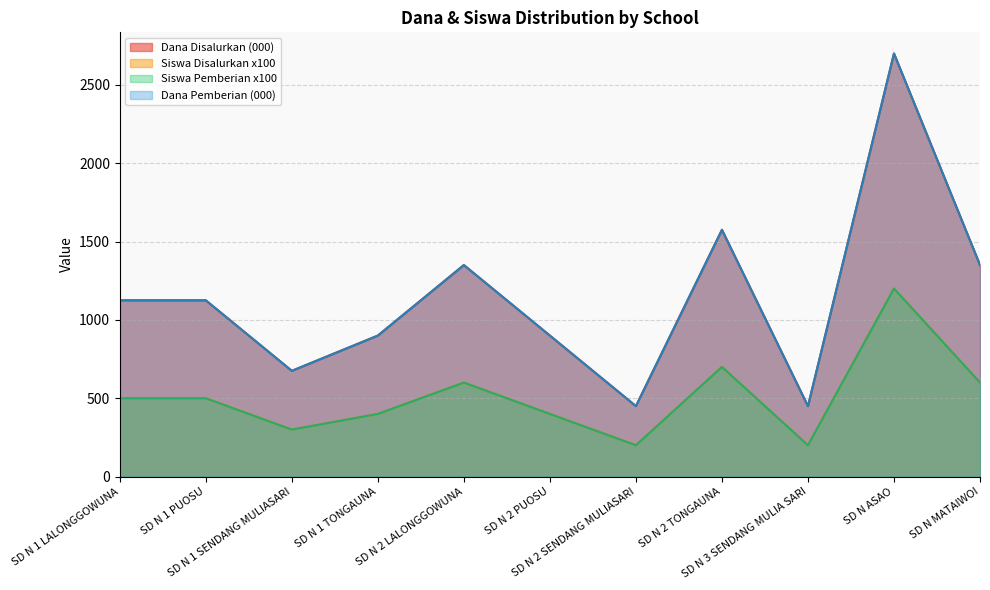

What is the label of the 10th point from the left?

SD N ASAO